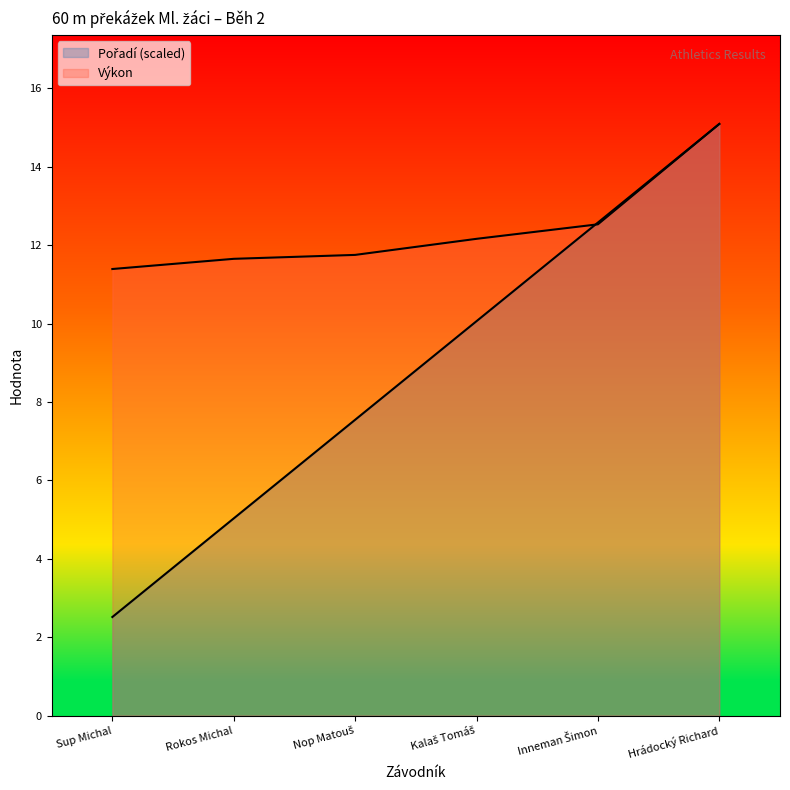

Where is Výkon nearest to the value 13?

Inneman Šimon